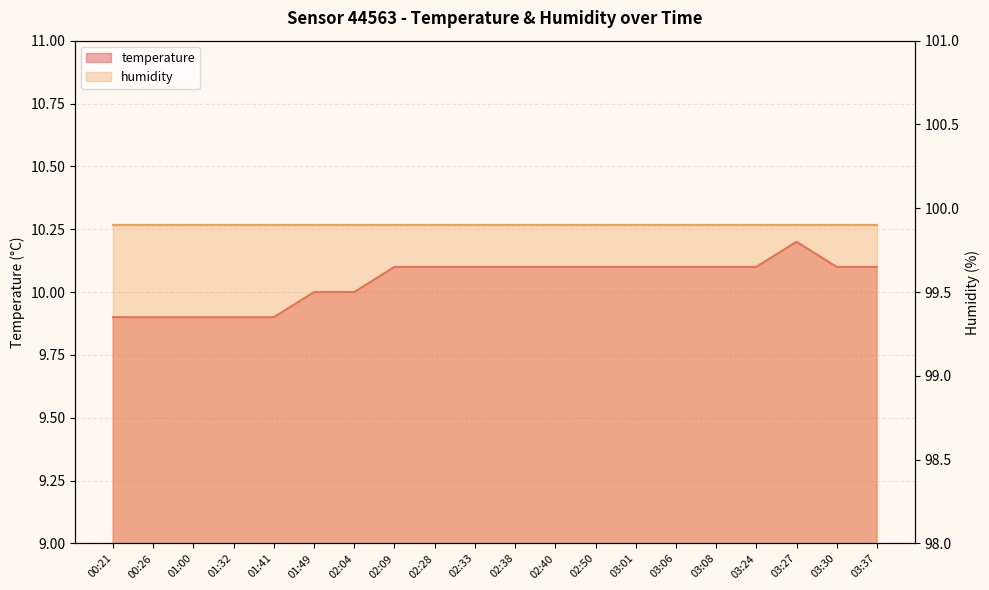

Rank the categories by value from lowest to highest.

00:21, 00:26, 01:00, 01:32, 01:41, 01:49, 02:04, 02:09, 02:28, 02:33, 02:38, 02:40, 02:50, 03:01, 03:06, 03:08, 03:24, 03:30, 03:37, 03:27